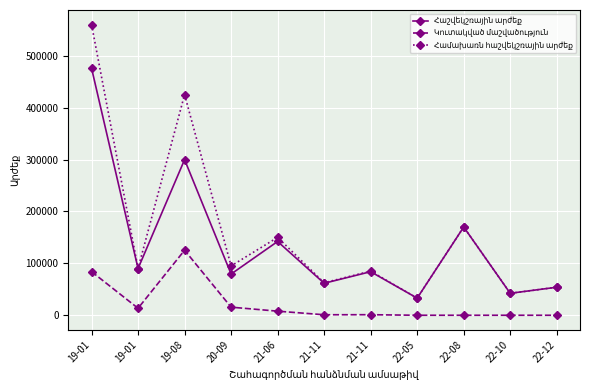

Is this an area chart (filled region under the line)?

No